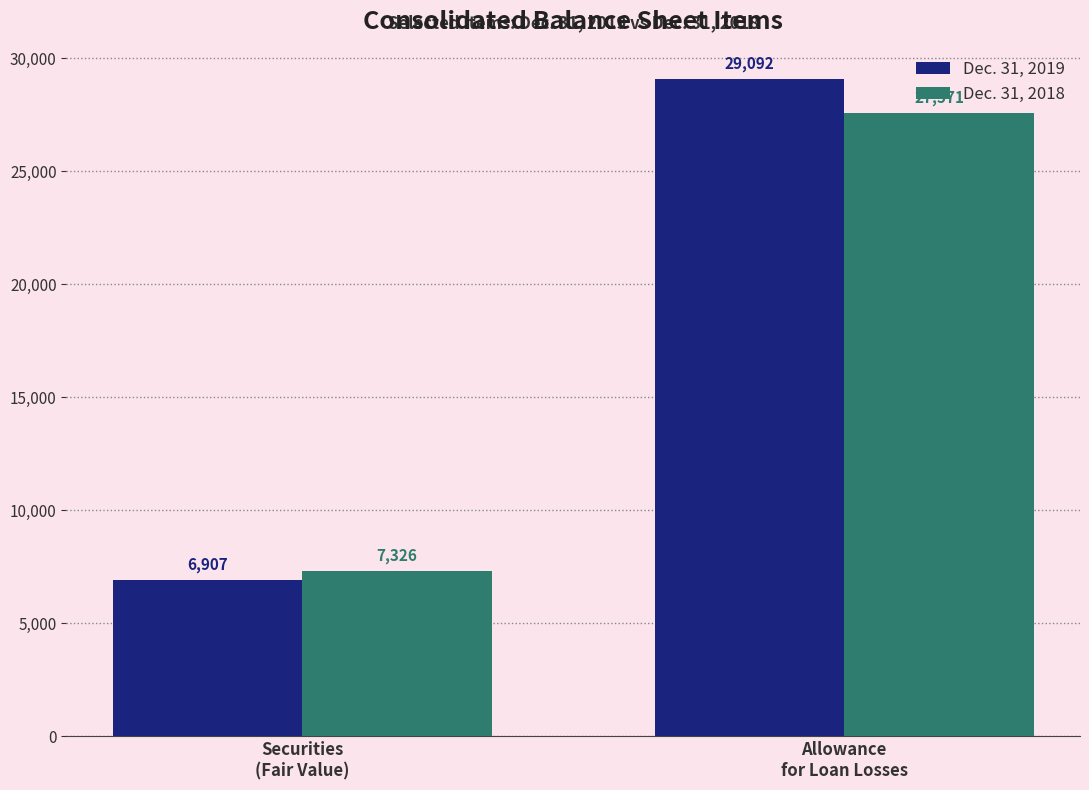

Rank the series by their maximum value, from highest to lowest.

Dec. 31, 2019, Dec. 31, 2018